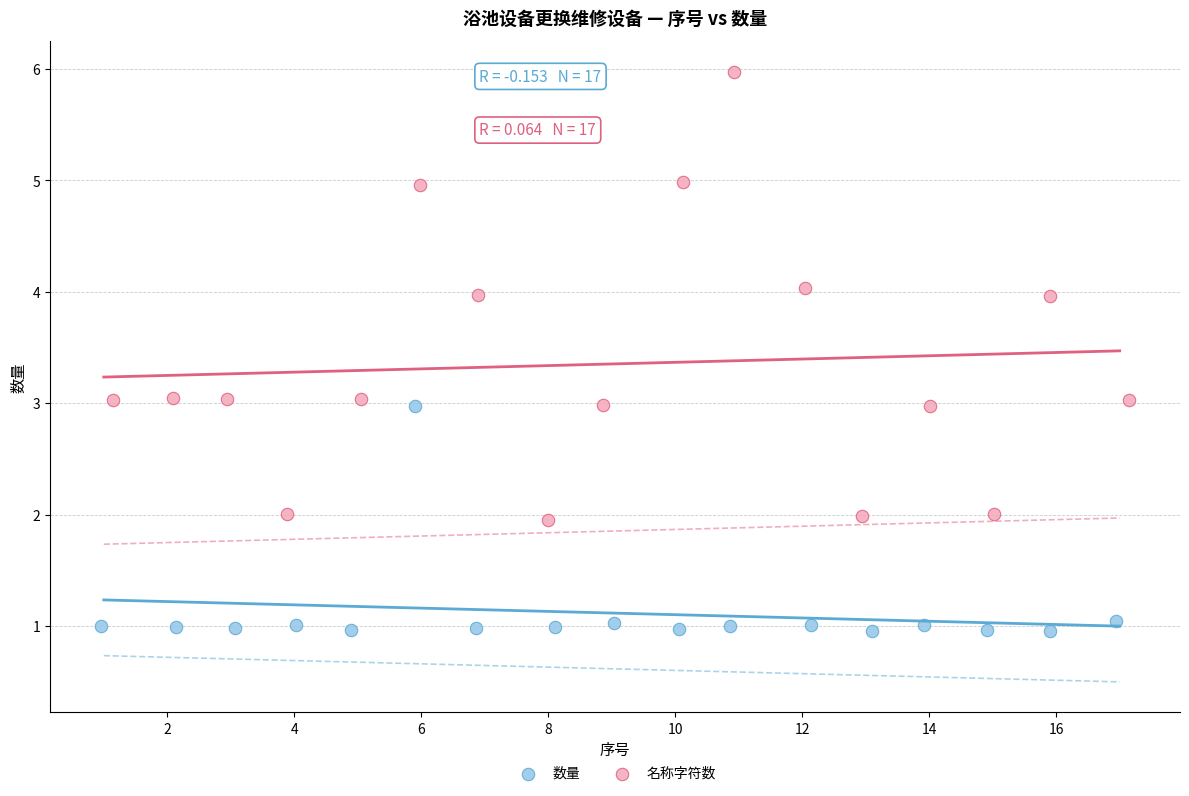

Which series contains the highest Y value?

名称字符数